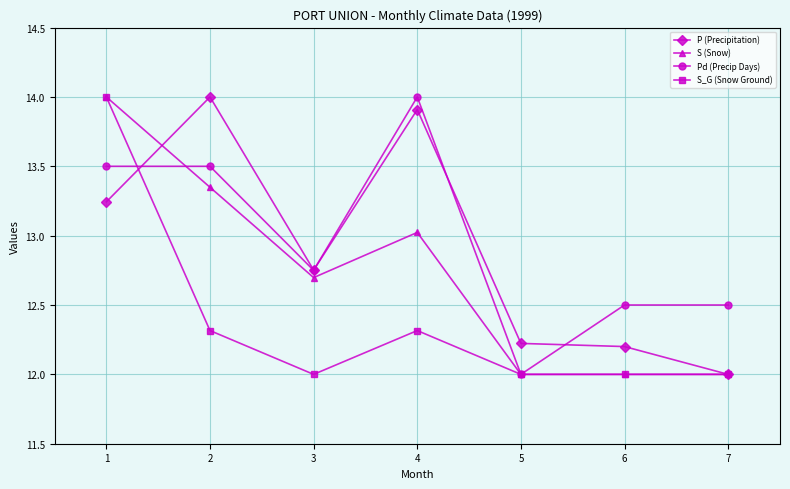

Which series has the largest total across all categories?

Pd (Precip Days)